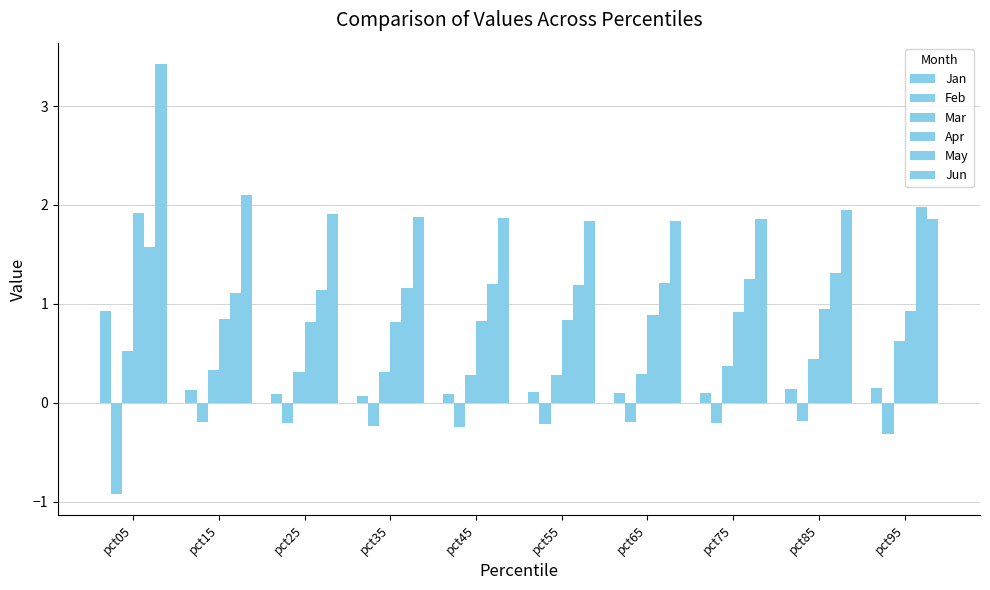

What is the difference between the maximum and minimum values in the Mar series?

0.3